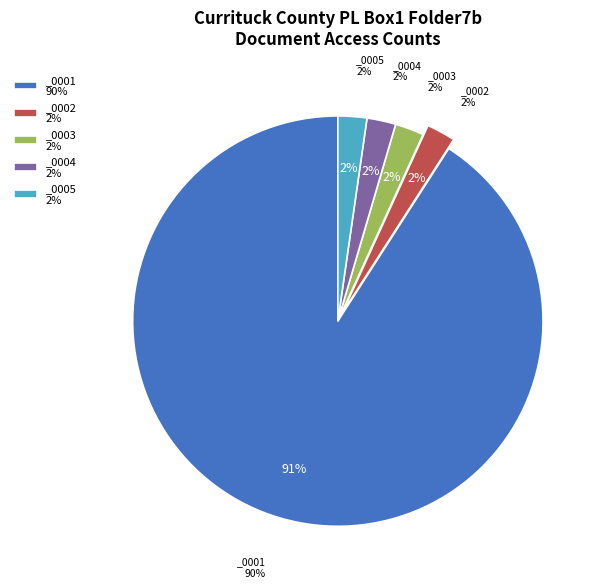

Do currituckcountypl_box1folder7b_0001 and currituckcountypl_box1folder7b_0005 together represent more than half of the pie?

Yes